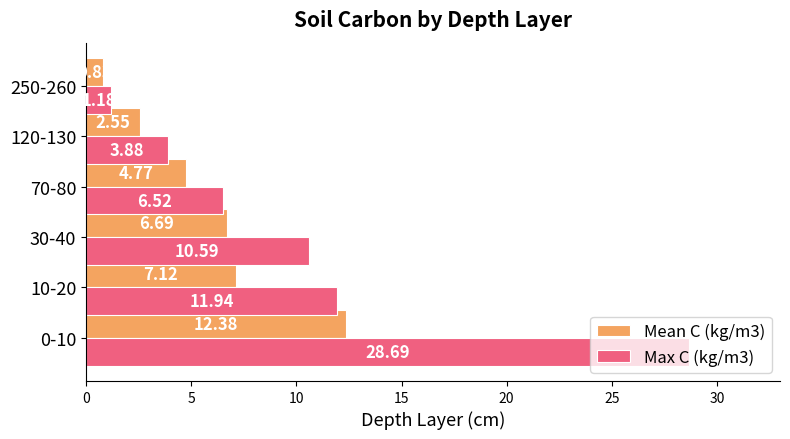

At which category does the chart reach its minimum across all series?

250-260